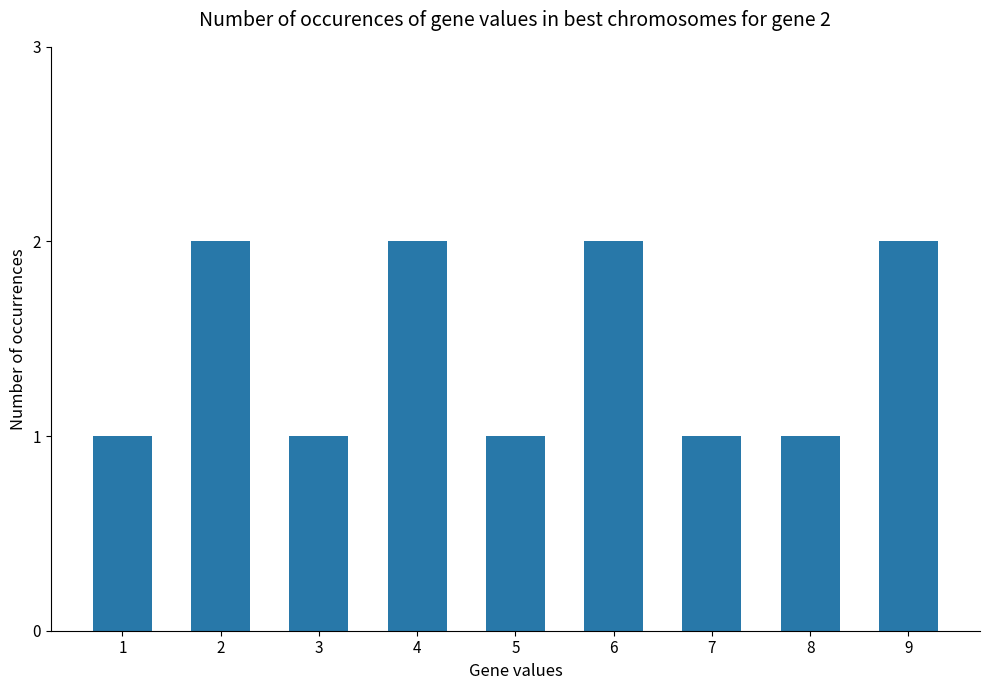

Reading left to right, transcribe all the data shown in this chart.

1	2	1	2	1	2	1	1	2